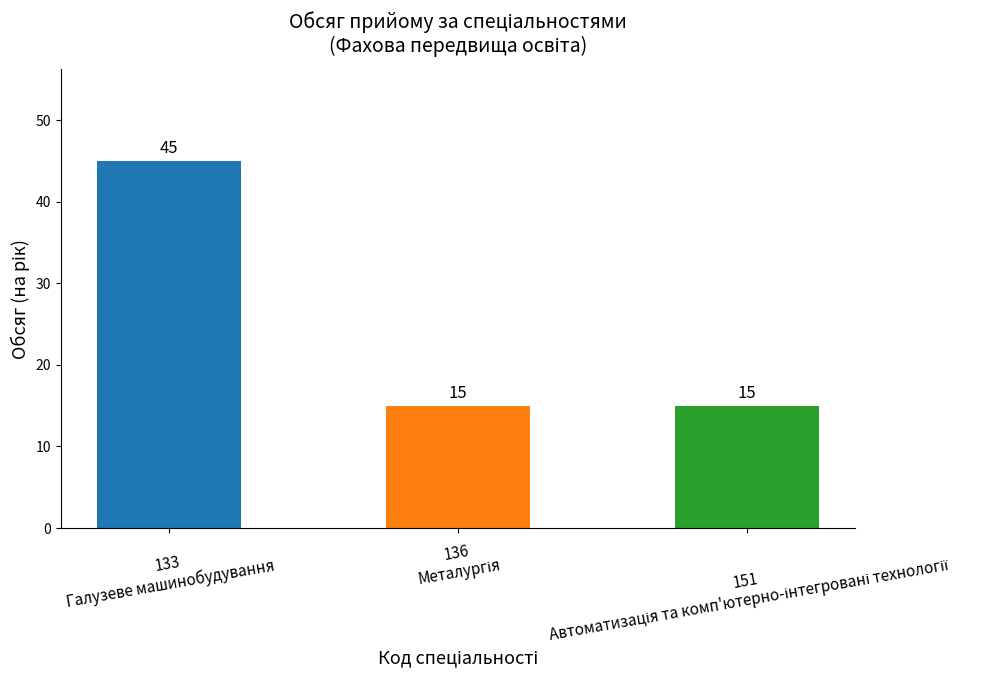

Does the chart contain any negative values?

No